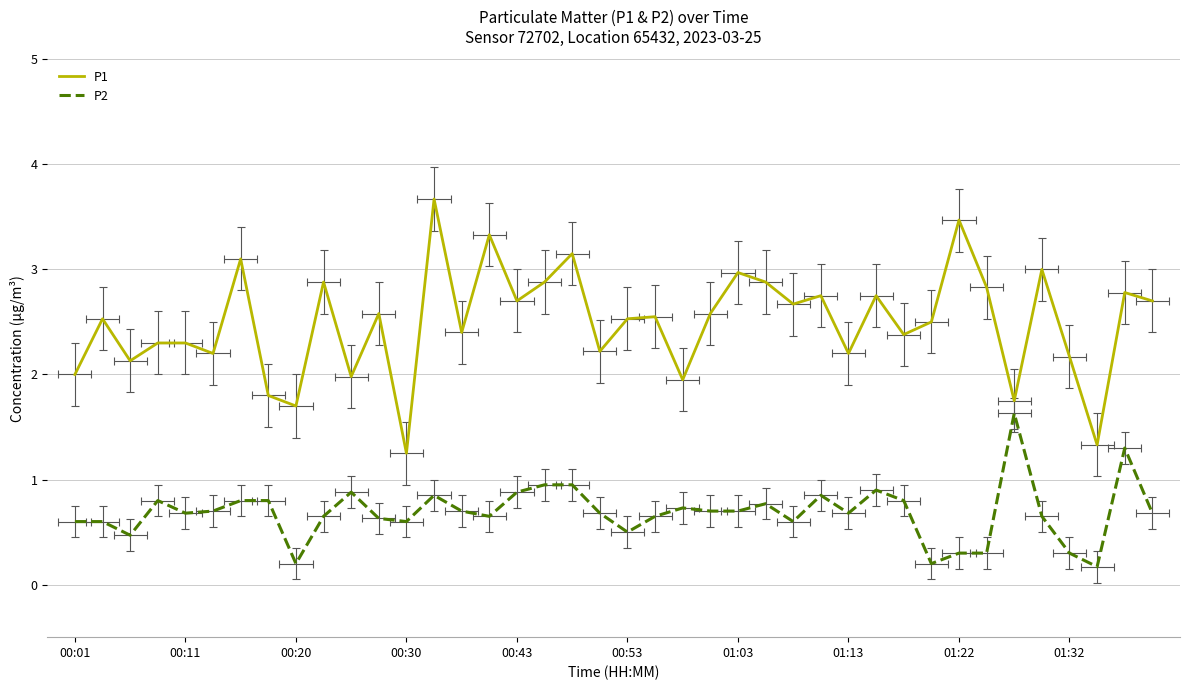

What is the value of the P2 point at the 20th from the left?

0.7